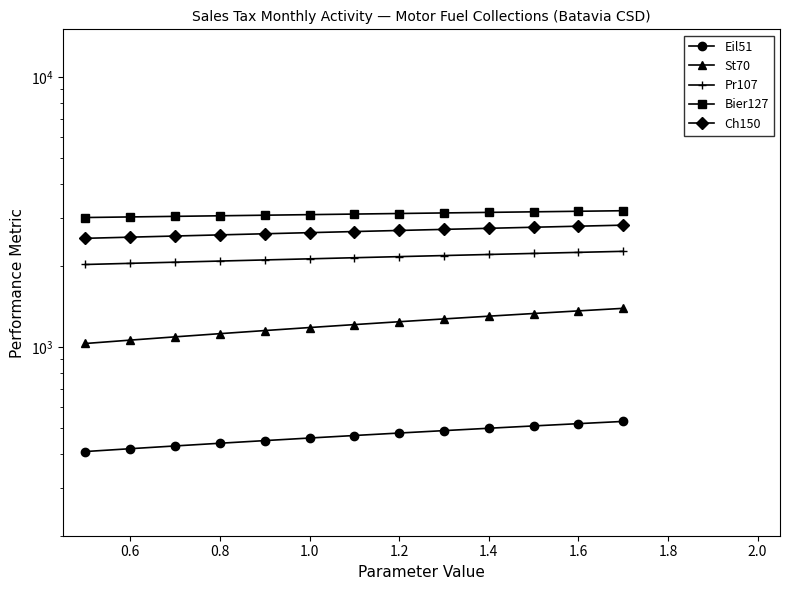

How many categories are shown in the chart?

13